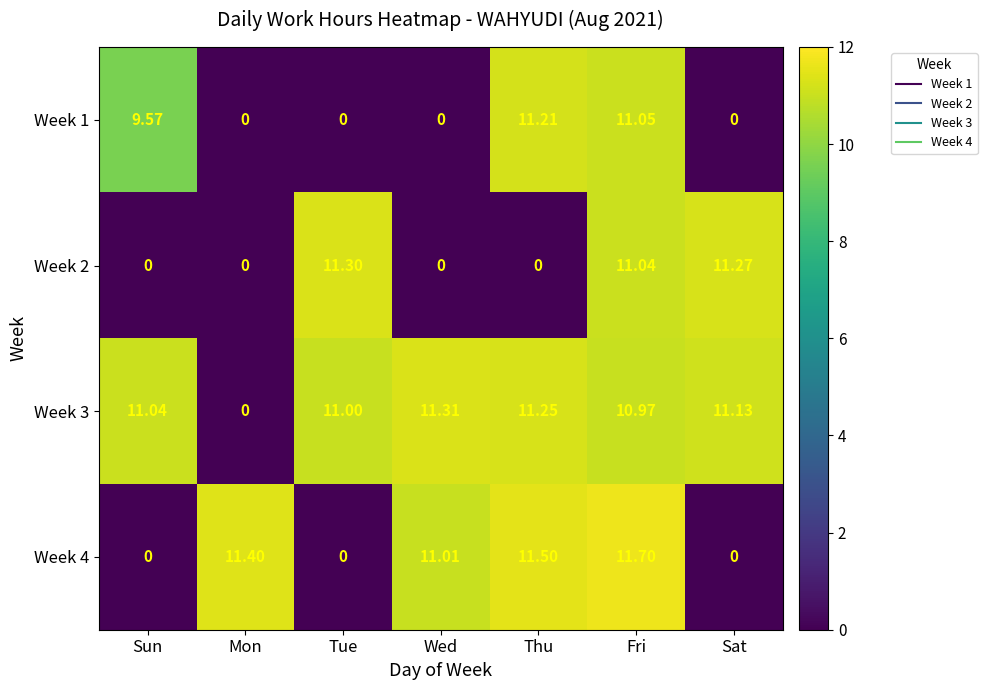

Where does the Week 4 series first go above 11?

Mon